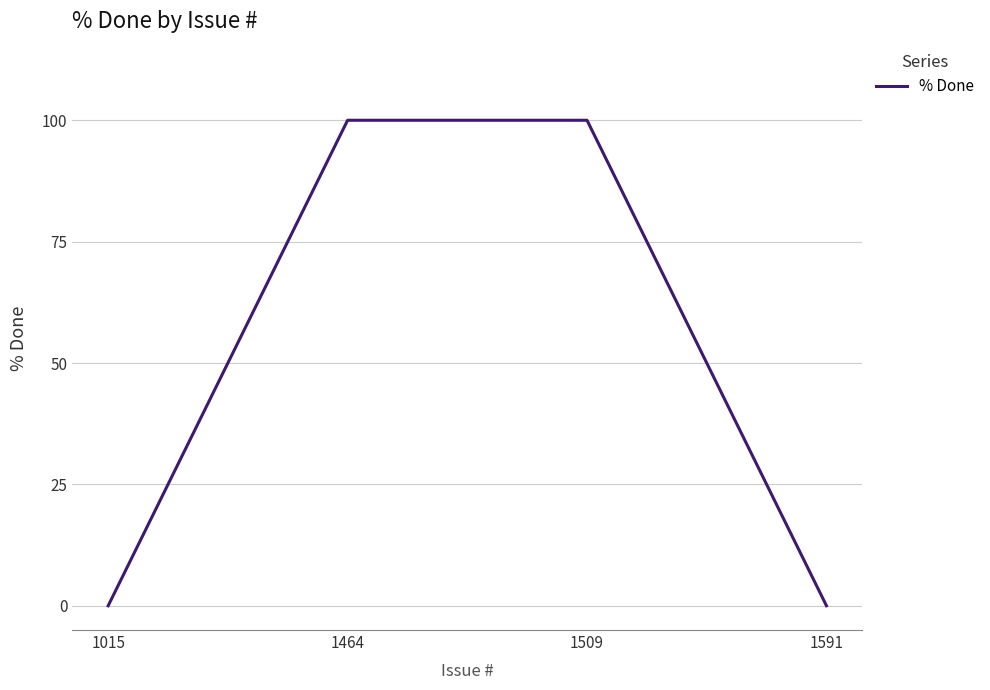

Does the chart have visible grid lines?

Yes